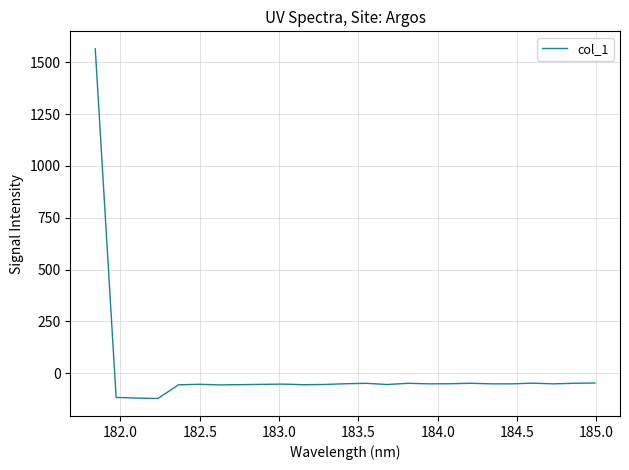

What is the minimum value shown in the chart?

-122.0